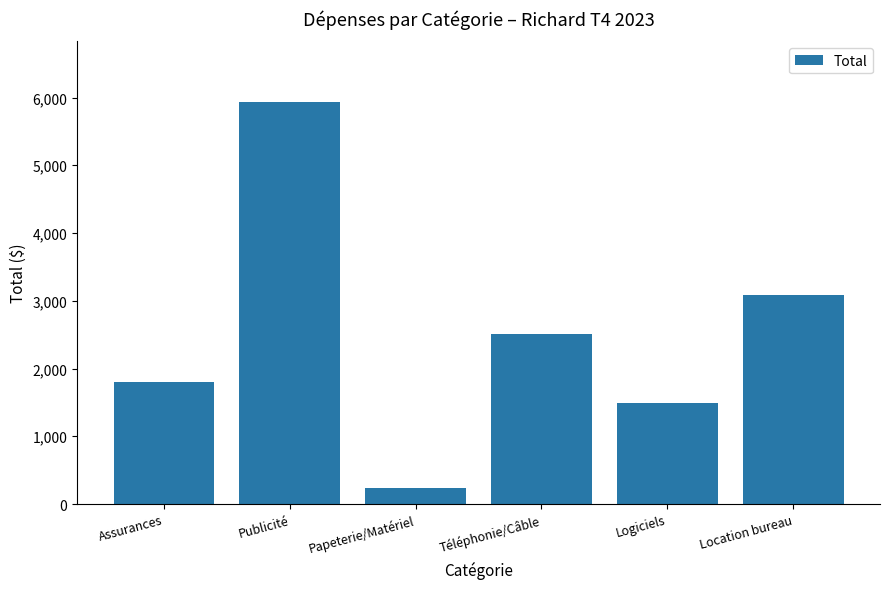

Which has a higher value, Téléphonie/Câble or Publicité?

Publicité